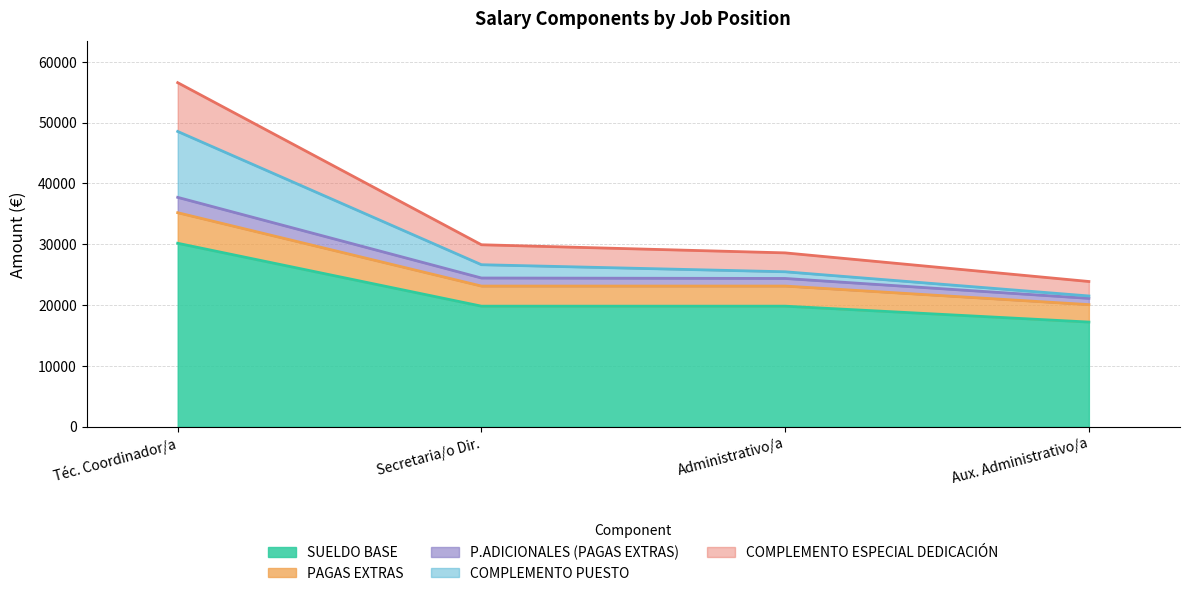

What is the value of the P.ADICIONALES (PAGAS EXTRAS) point at the 4th from the left?

21499.1